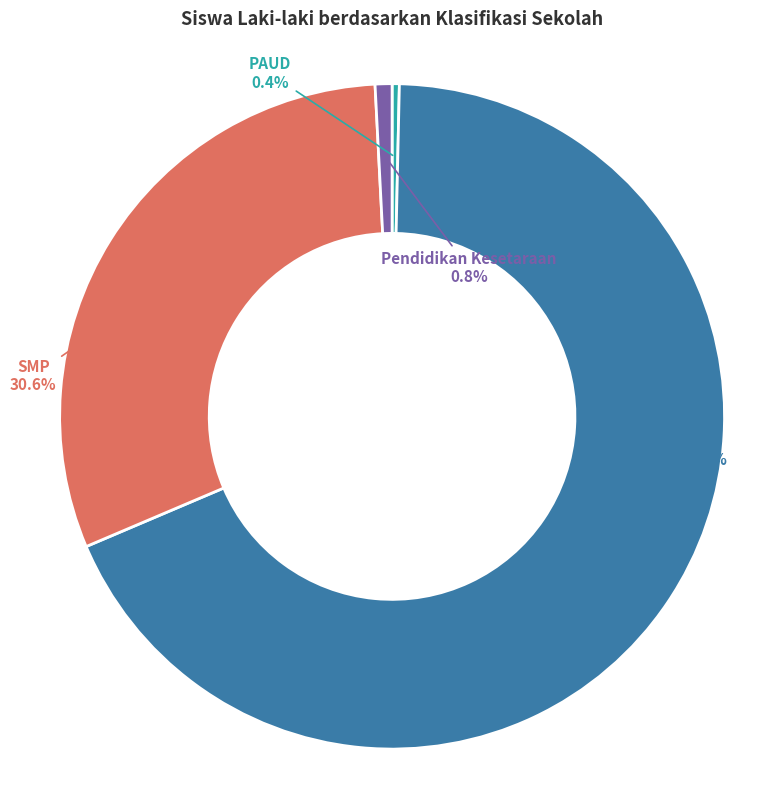

To the nearest percent, what is the difference between the largest and smallest slice percentages?

68%